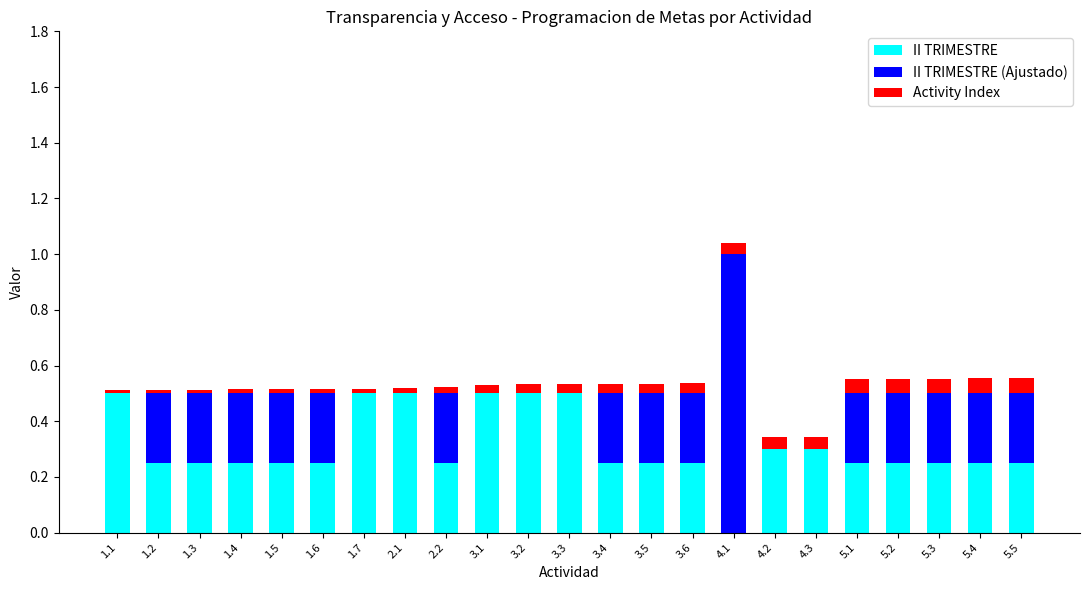

Is it true that II TRIMESTRE equals 0.1 at 1.2?

False